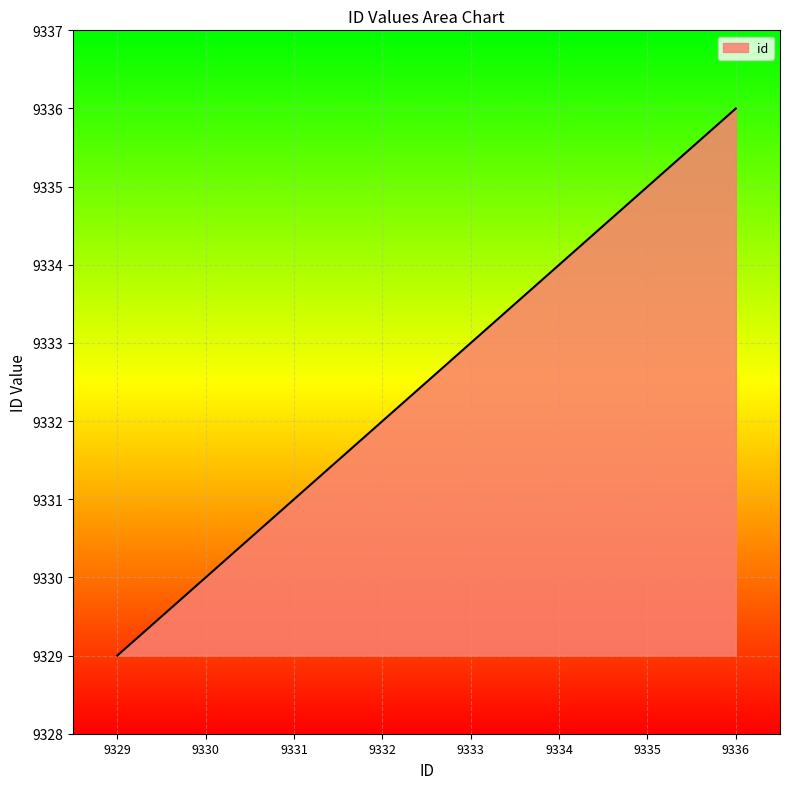

How many distinct data groups are displayed?

1